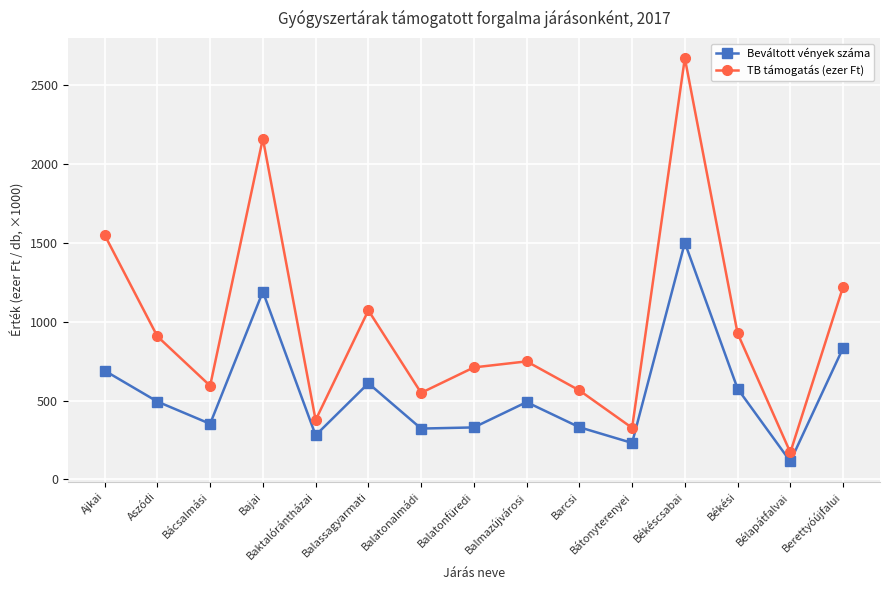

List the series in order of their peak value, highest first.

TB támogatás (ezer Ft), Beváltott vények száma